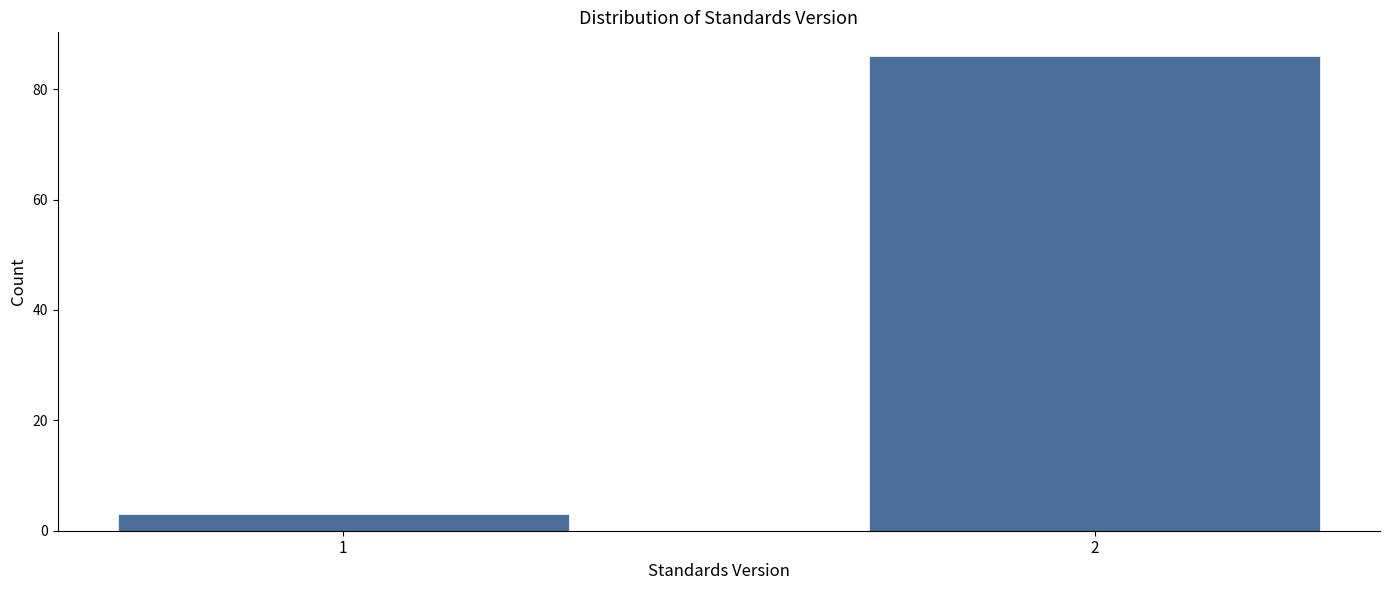

Reading right to left, what are all the values shown in this chart?

2=86	1=3